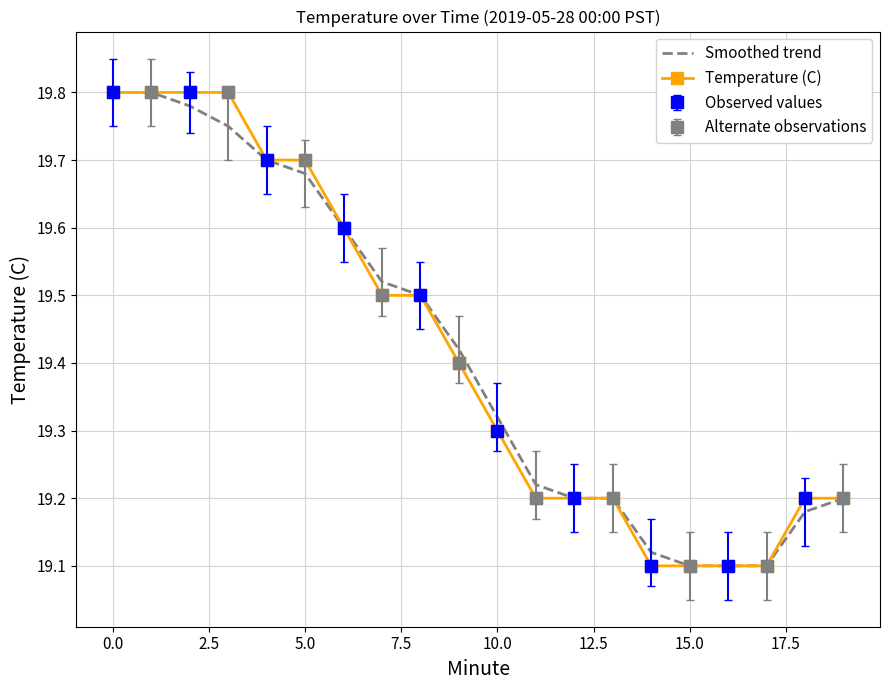

At which category does the chart reach its minimum across all series?

15